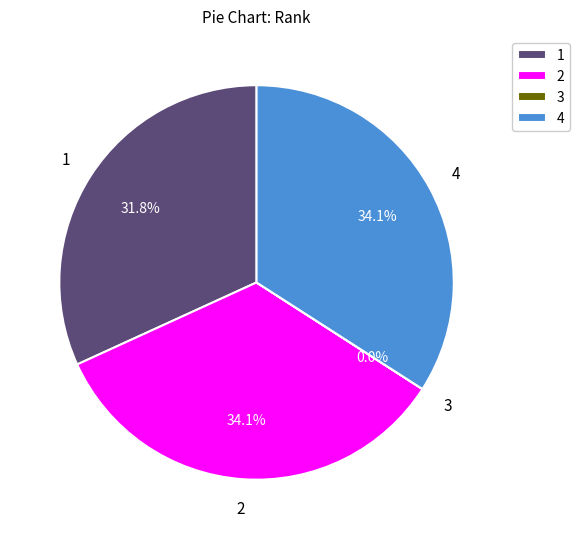

What percentage do 2 and 1 together represent?

65.9%